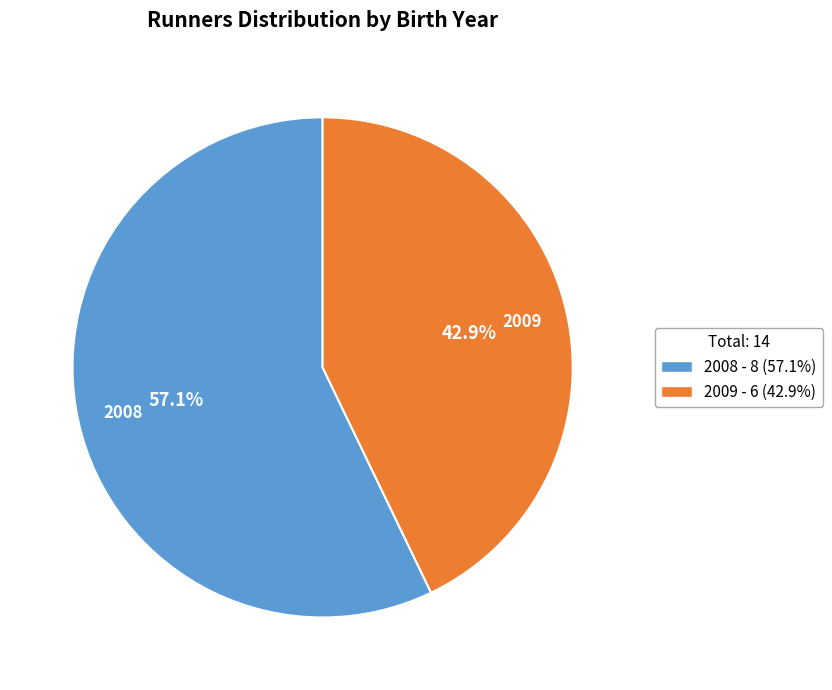

To the nearest percent, what is the average slice percentage?

50%